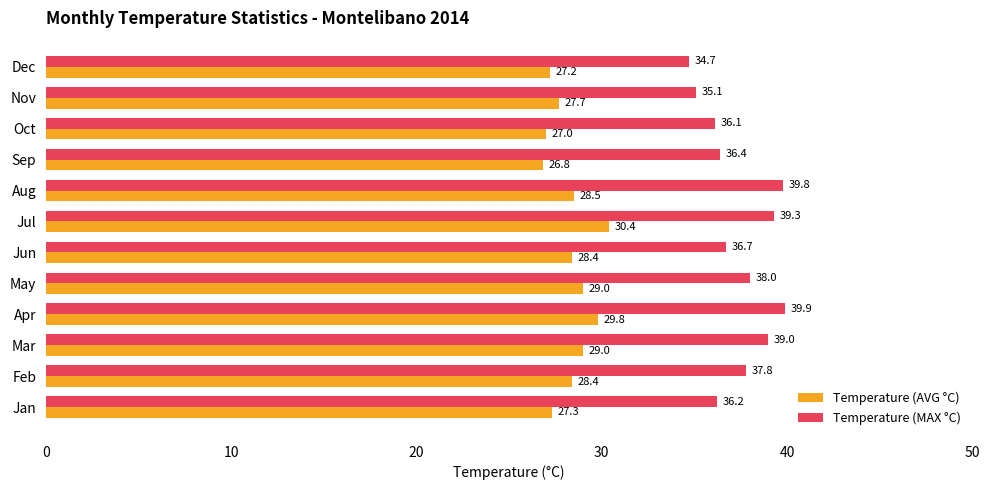

The Temperature (AVG °C) series shows 27.2 at Dec. True or false?

True